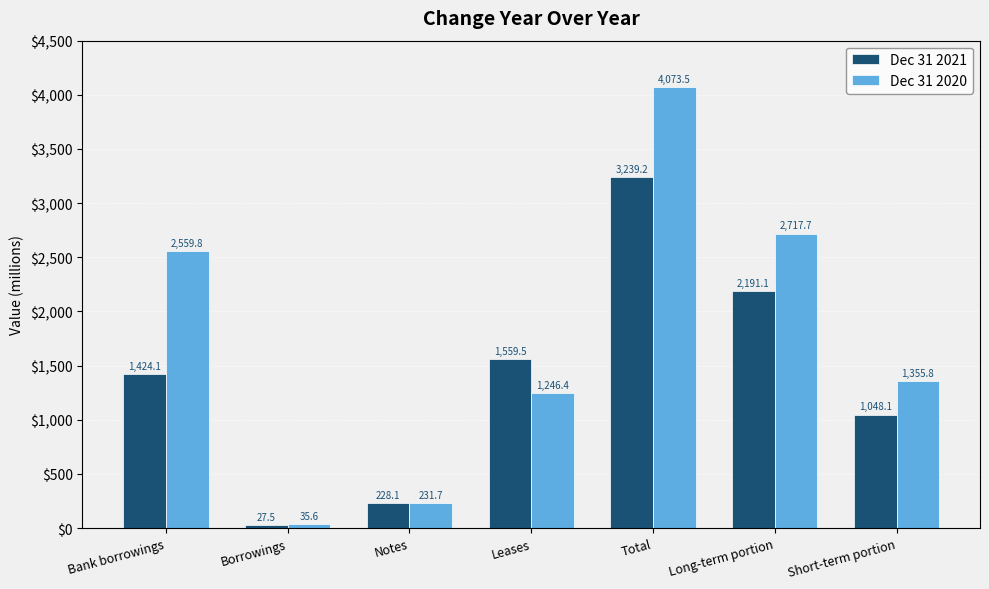

At which label does Dec 31 2021 reach its peak?

Total